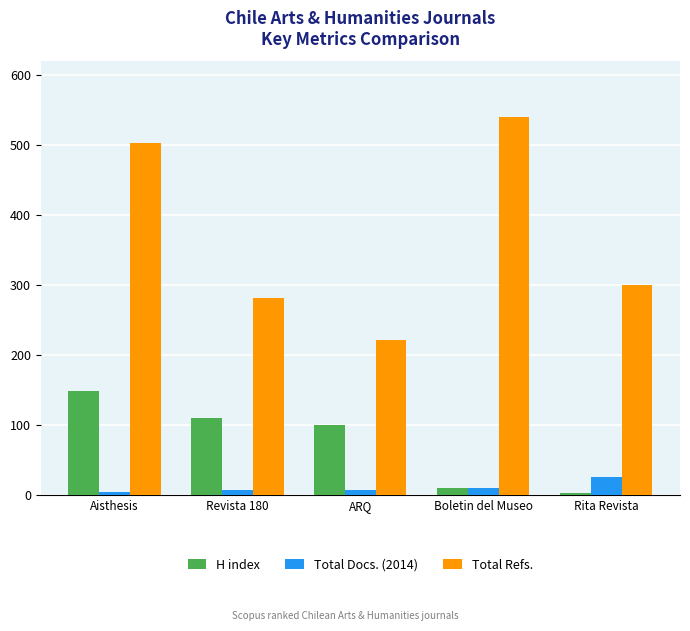

Where is H index nearest to the value 76?

ARQ